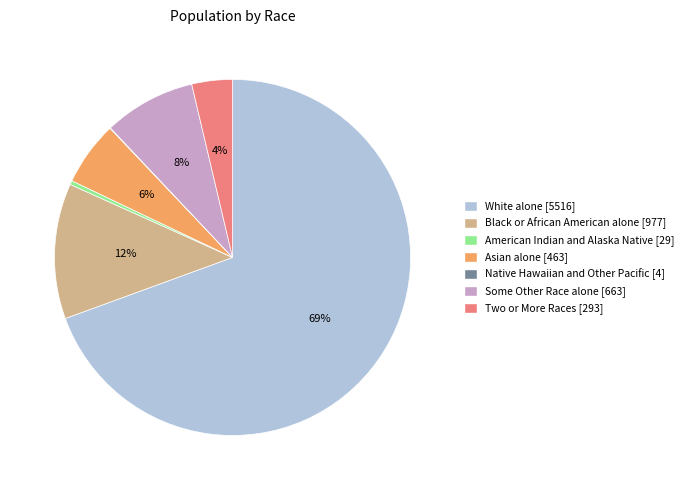

Does any single category account for the majority?

Yes